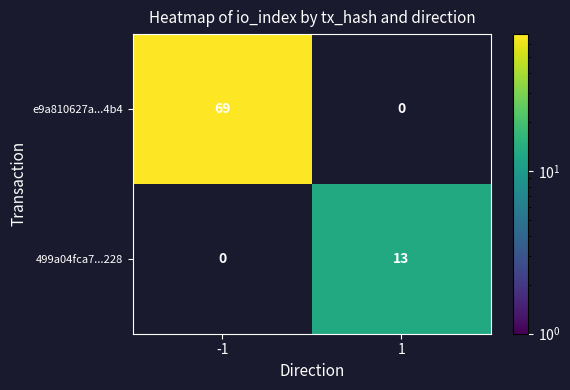

The value of 499a04fca7...228 at -1 is 0. True or false?

True